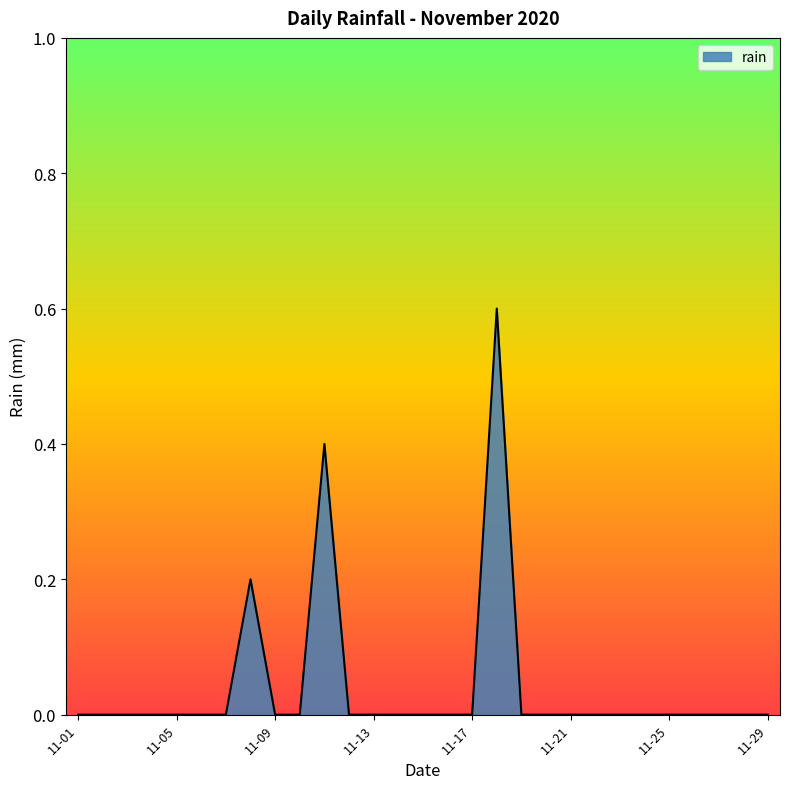

How many lines are shown in the chart?

1